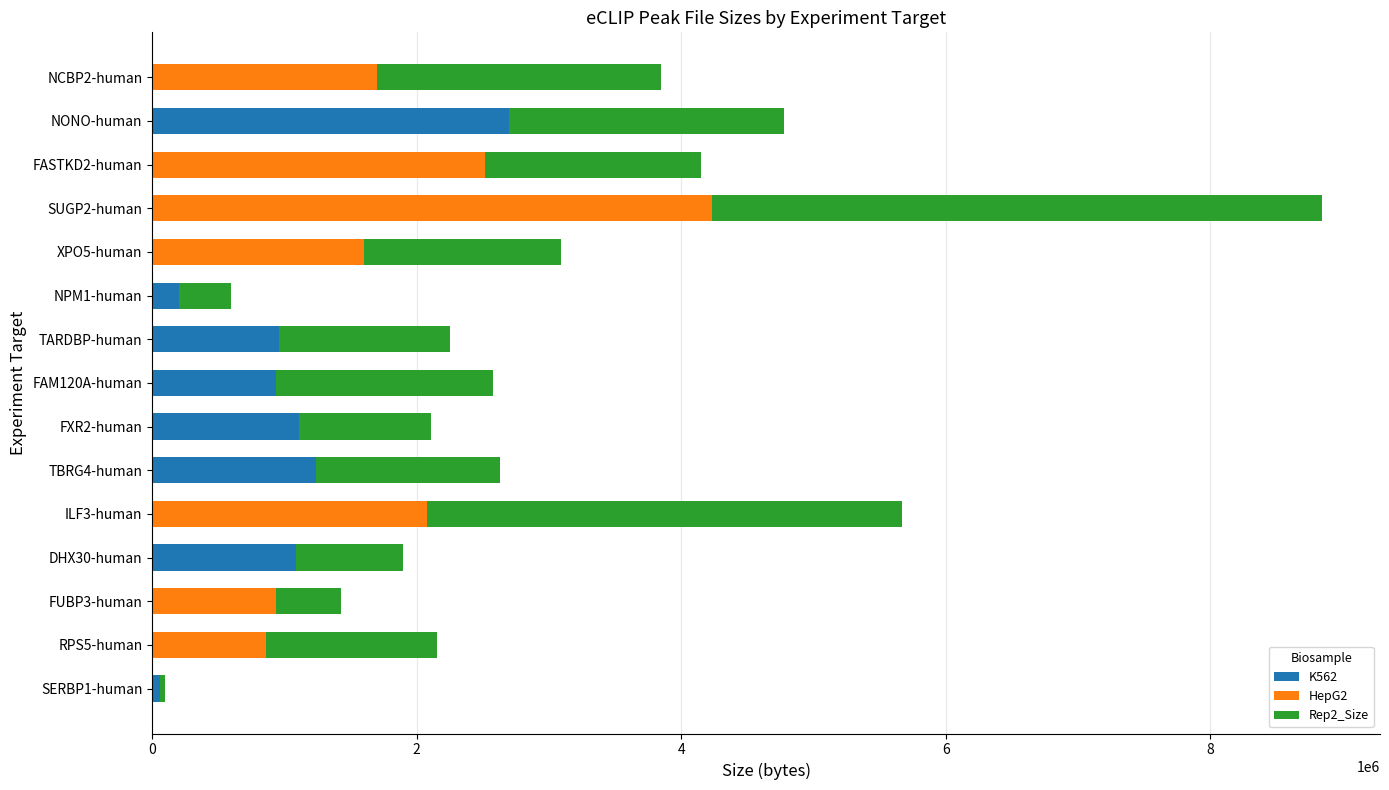

At which category is the sum across all series the highest?

SUGP2-human